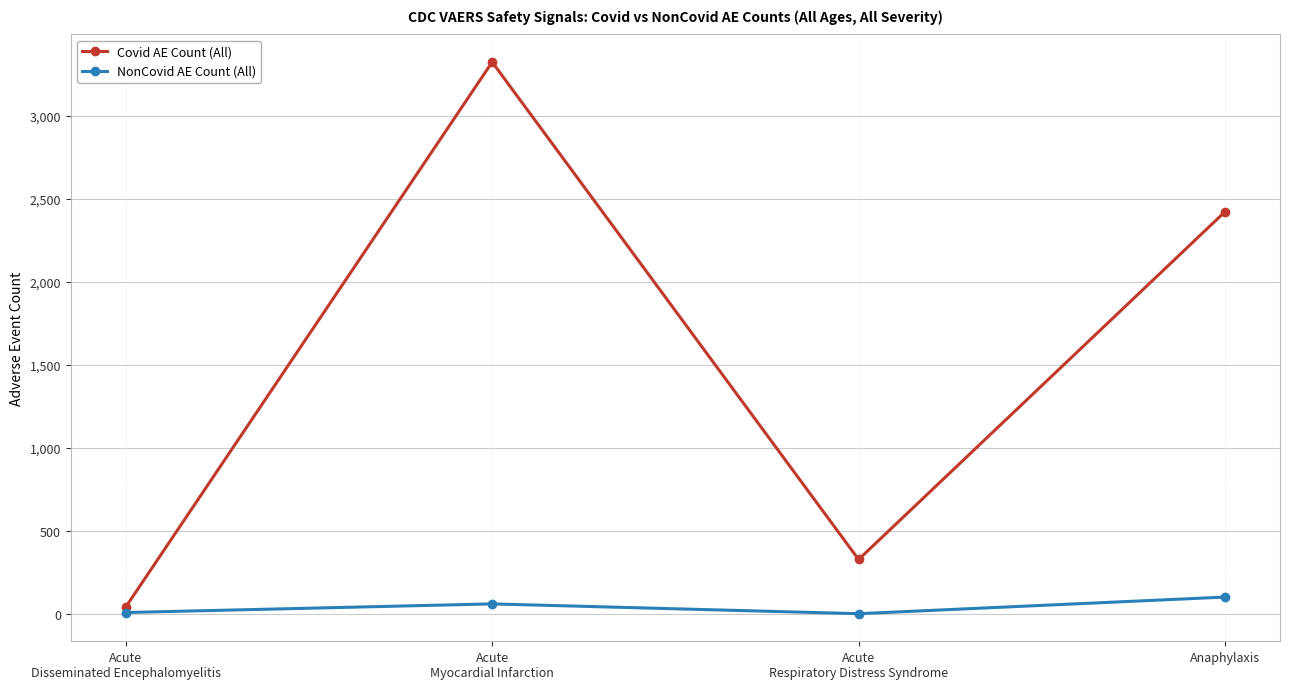

What are all the series names shown in the legend?

Covid AE Count (All), NonCovid AE Count (All)